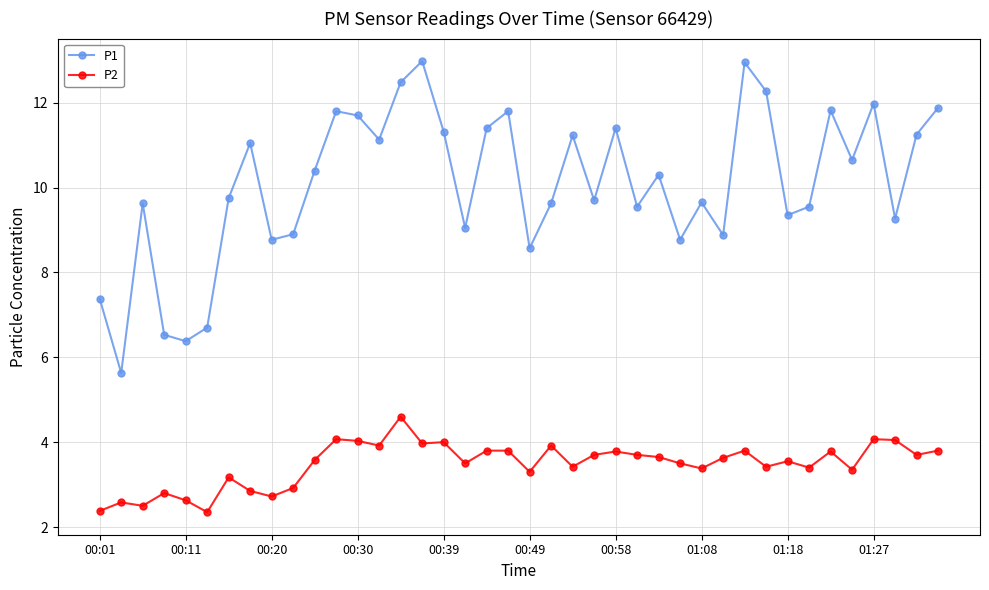

At how many categories does at least one series exceed 2?

40